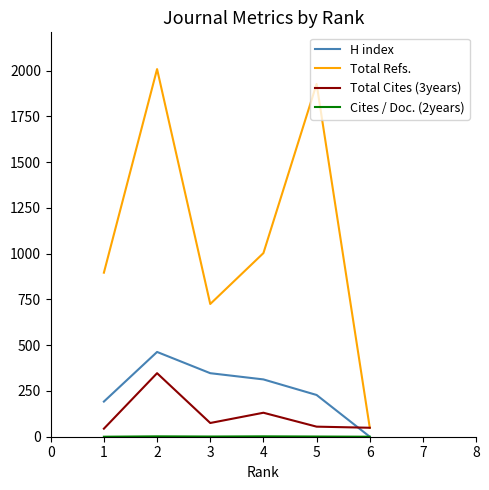

True or false: Total Cites (3years) and H index intersect in this chart.

True